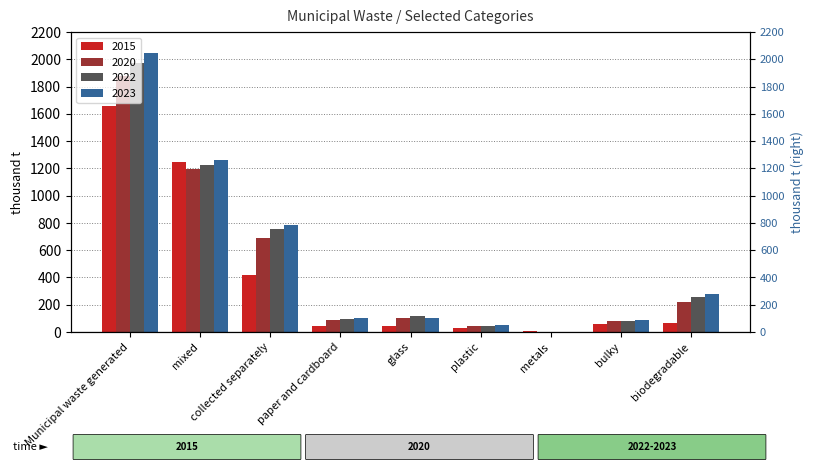

True or false: 2023 has a value of 0.5 at metals.

True